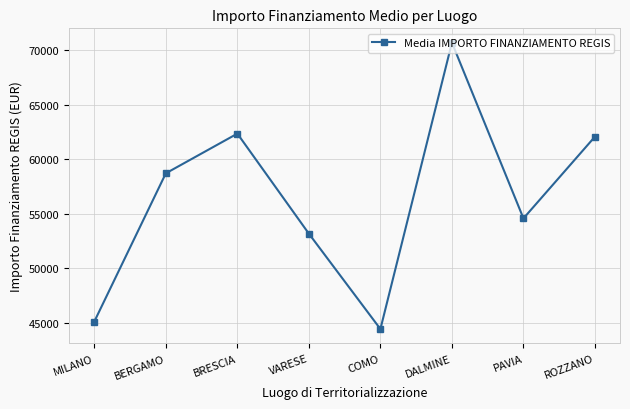

How many values exceed 58706?

4